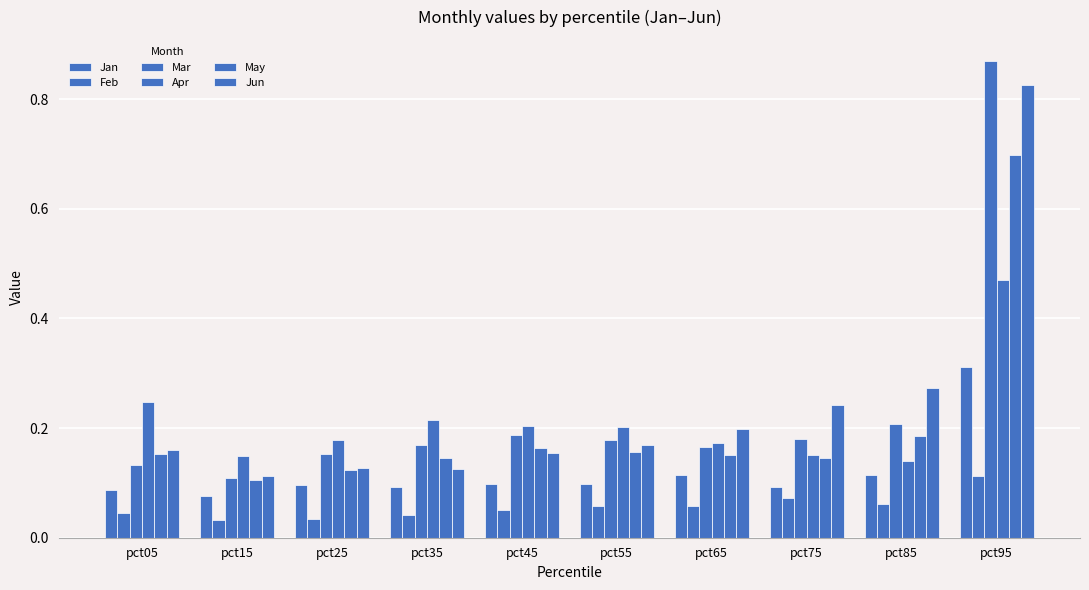

Between pct65 and pct85, which series saw the biggest shift?

Jun